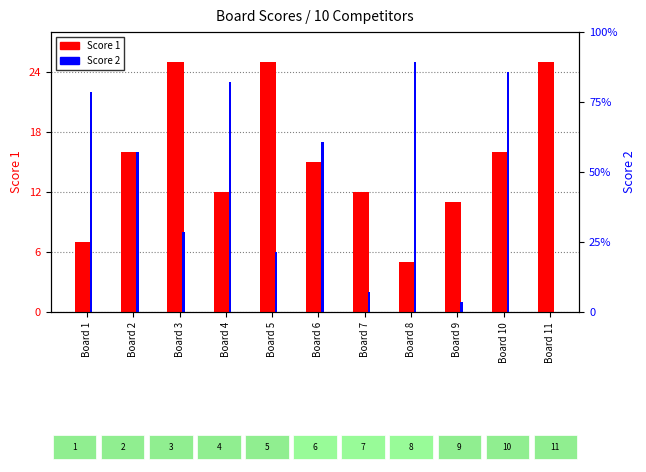

Which series has the widest spread of values?

Score 2